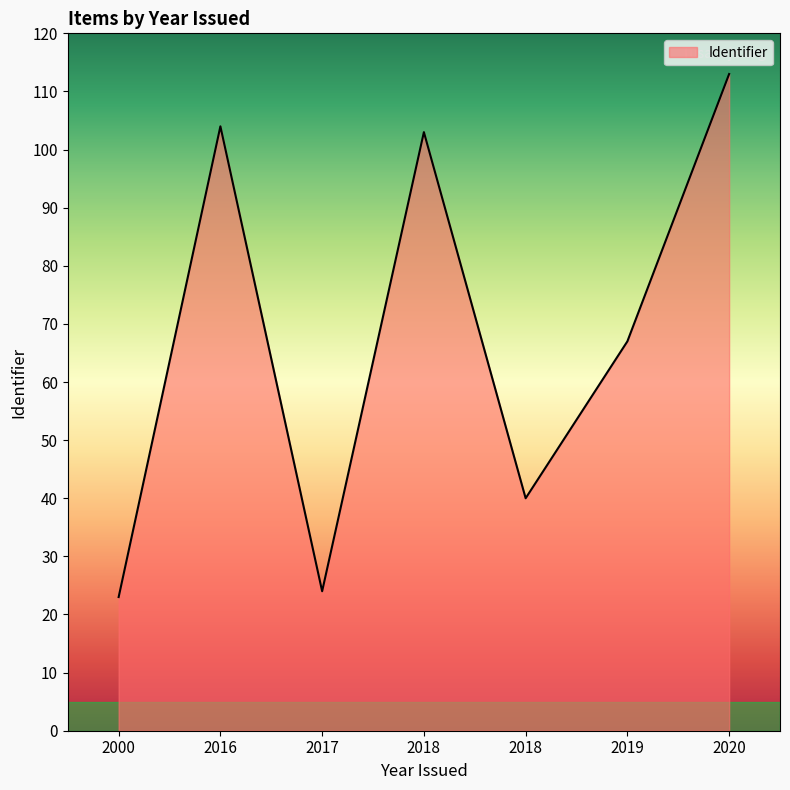

True or false: the data shows 68 at 2018.

False